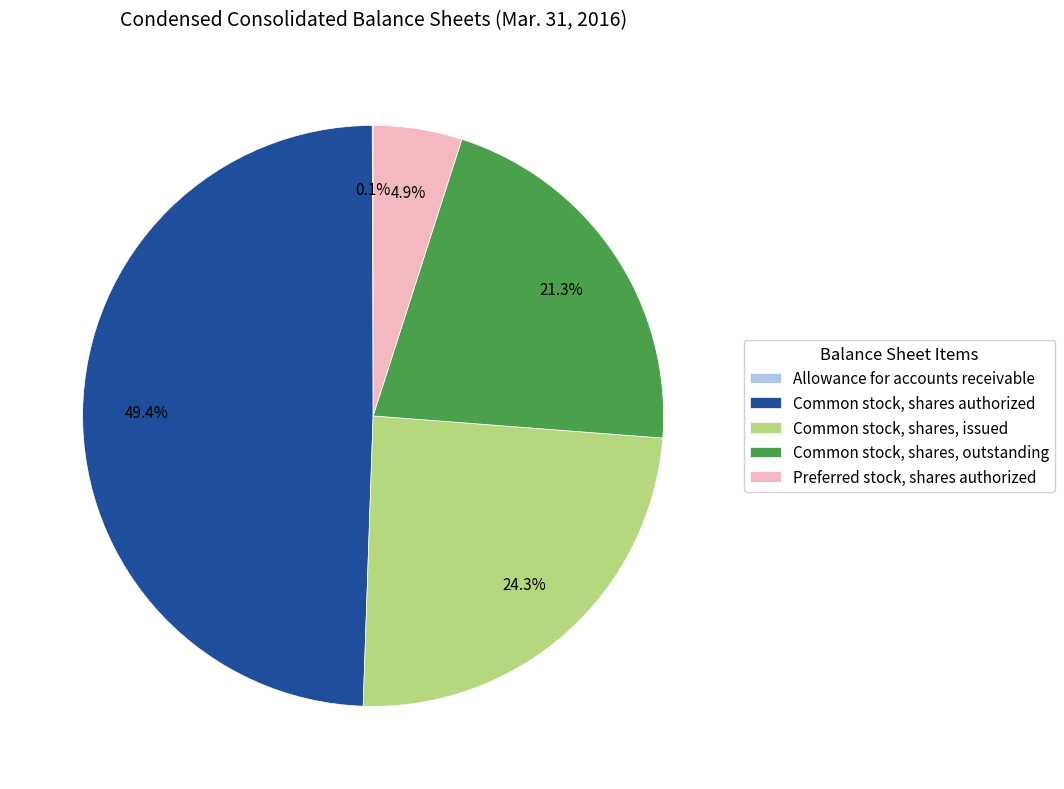

The Common stock, shares authorized slice represents 36% of the pie. True or false?

False